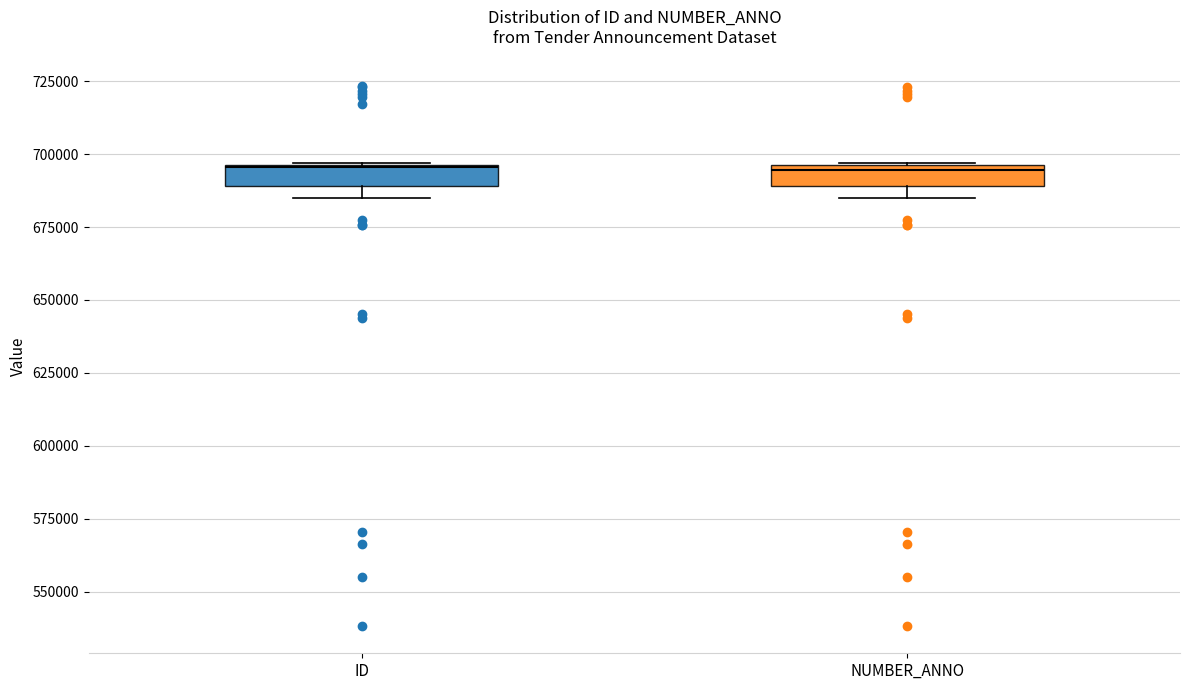

Where is the upper edge of the box for ID on the y-axis? The values are not printed on the chart, so give them approximately, as read against the axis.

695000